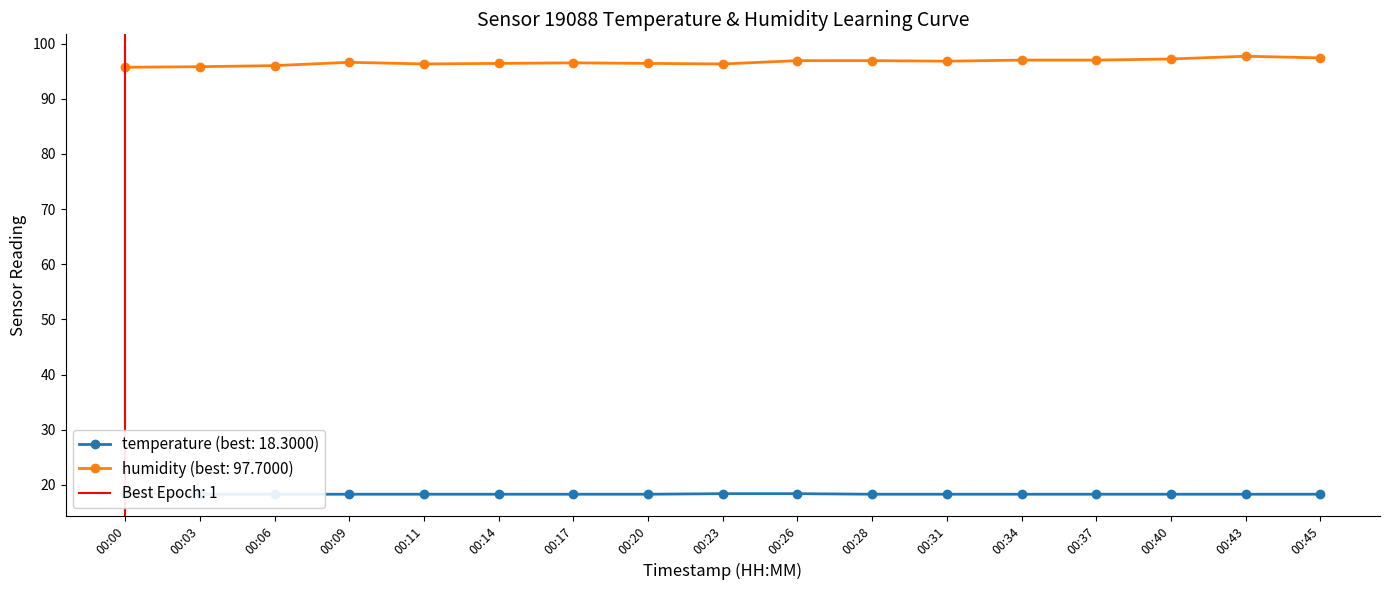

The temperature series shows 30.7 at 00:03. True or false?

False